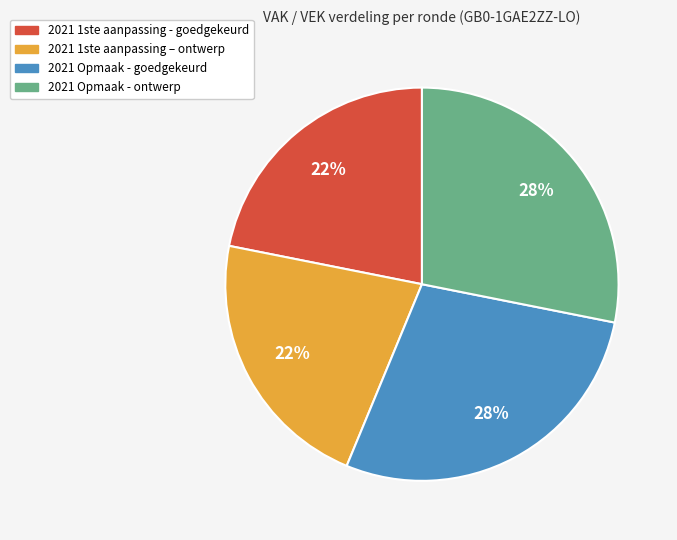

To the nearest percent, what is the combined percentage of 2021 1ste aanpassing – ontwerp and 2021 Opmaak - goedgekeurd?

50%